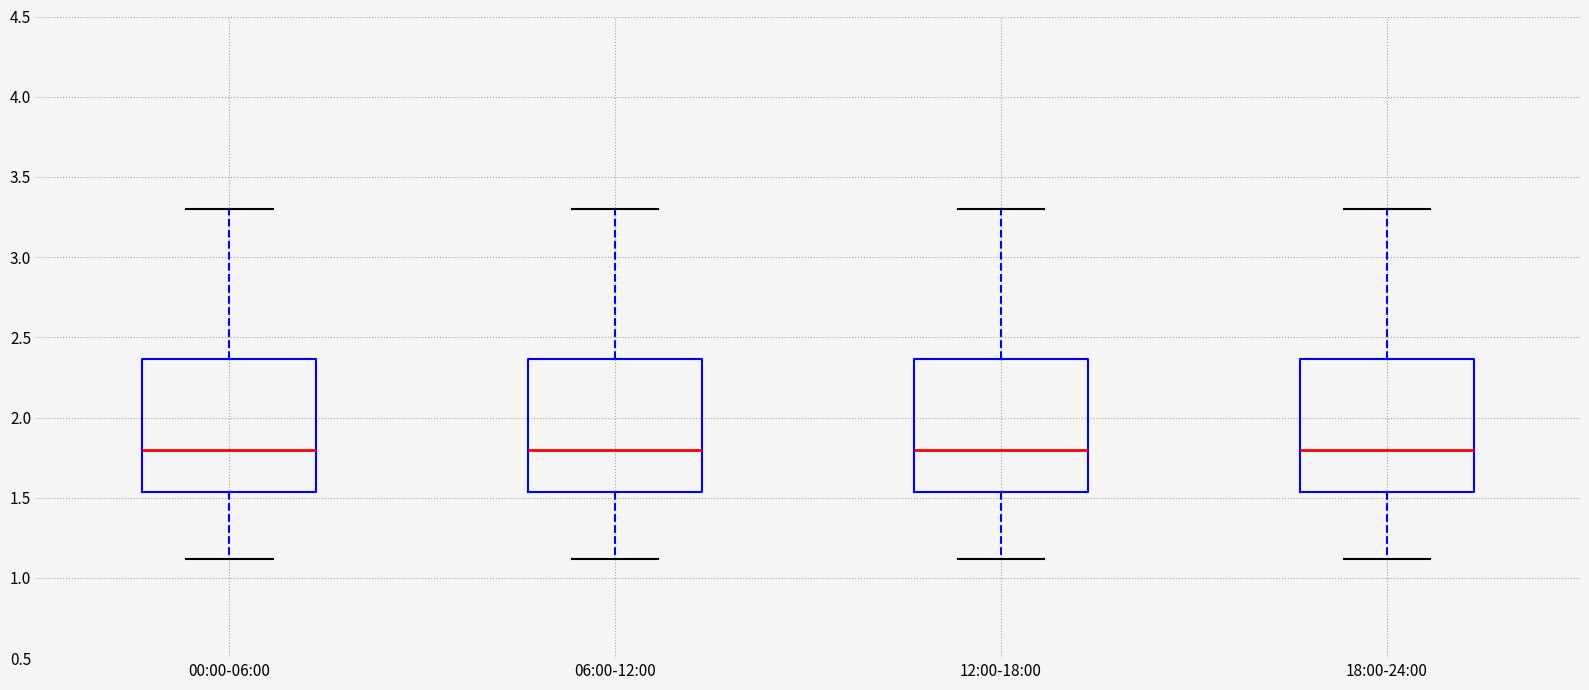

Reading left to right, read every box against the y-axis: the position of its median line, the range the box covers, and the ends of its whiskers. The values are not printed on the chart, so give them approximately, as read against the axis.

00:00-06:00: median 1.80, box 1.55 to 2.35, whiskers 1.10 to 3.30
06:00-12:00: median 1.80, box 1.55 to 2.35, whiskers 1.10 to 3.30
12:00-18:00: median 1.80, box 1.55 to 2.35, whiskers 1.10 to 3.30
18:00-24:00: median 1.80, box 1.55 to 2.35, whiskers 1.10 to 3.30